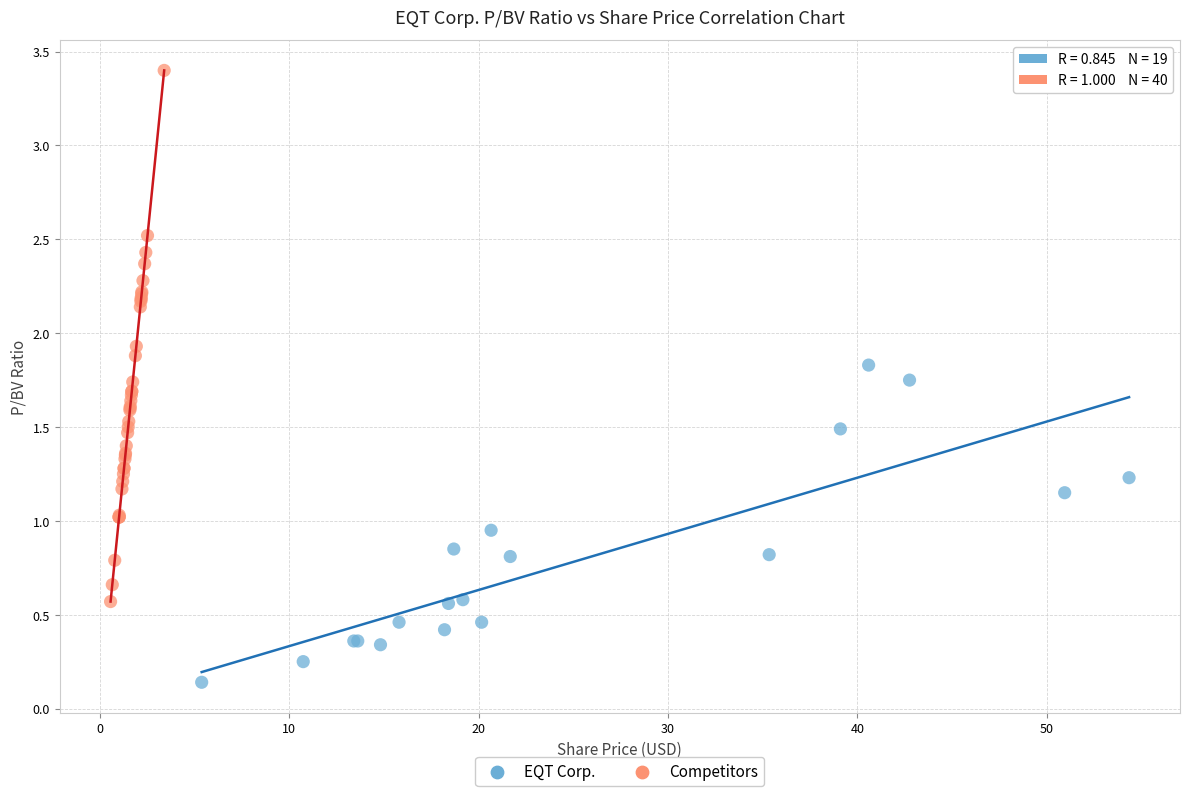

Which series contains the lowest Y value?

EQT Corp.